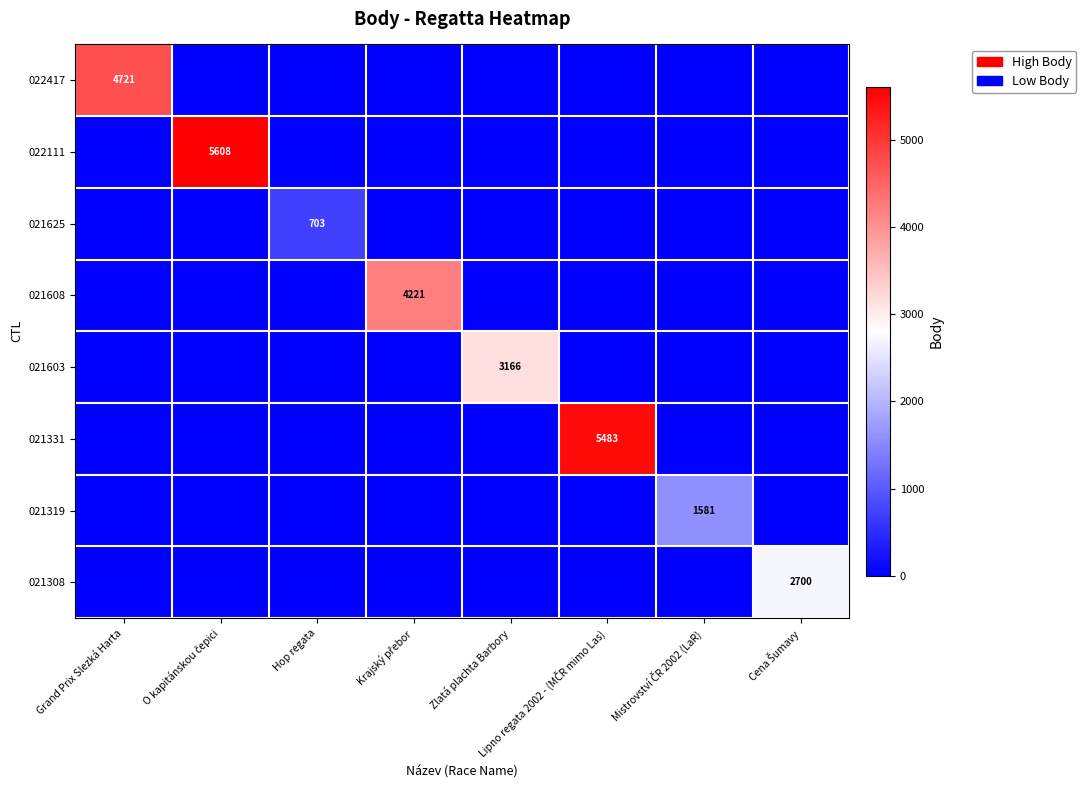

True or false: 021603 has a value of 3166 at Zlatá plachta Barbory.

True